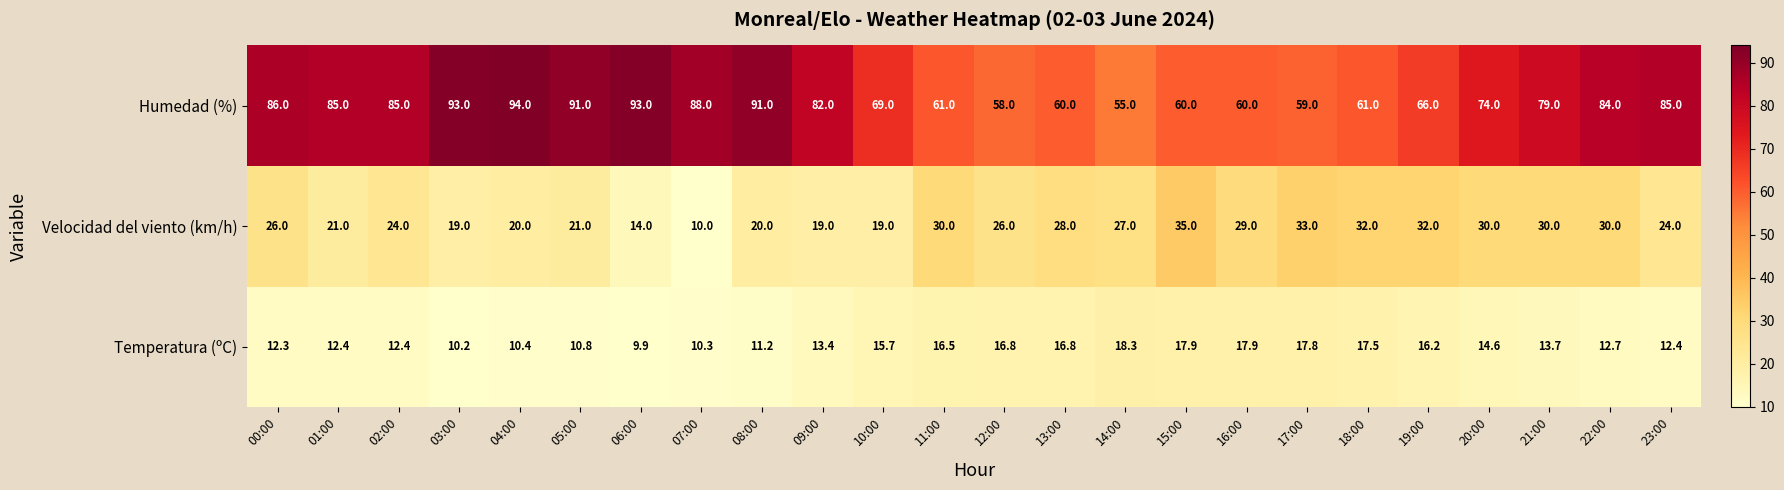

True or false: Humedad (%) has a value of 88.0 at 07:00.

True